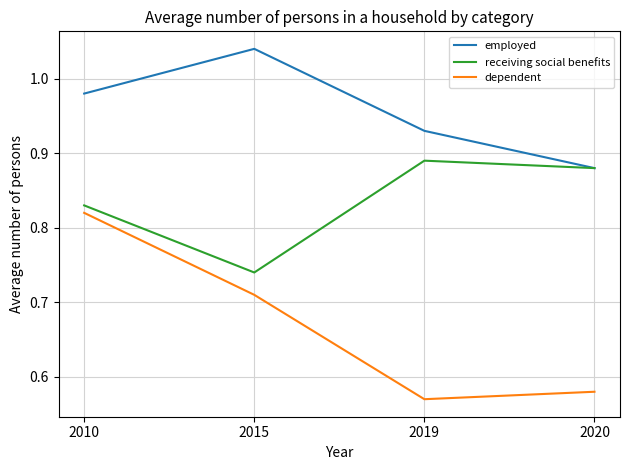

True or false: dependent has a value of 1.2 at 2010.

False